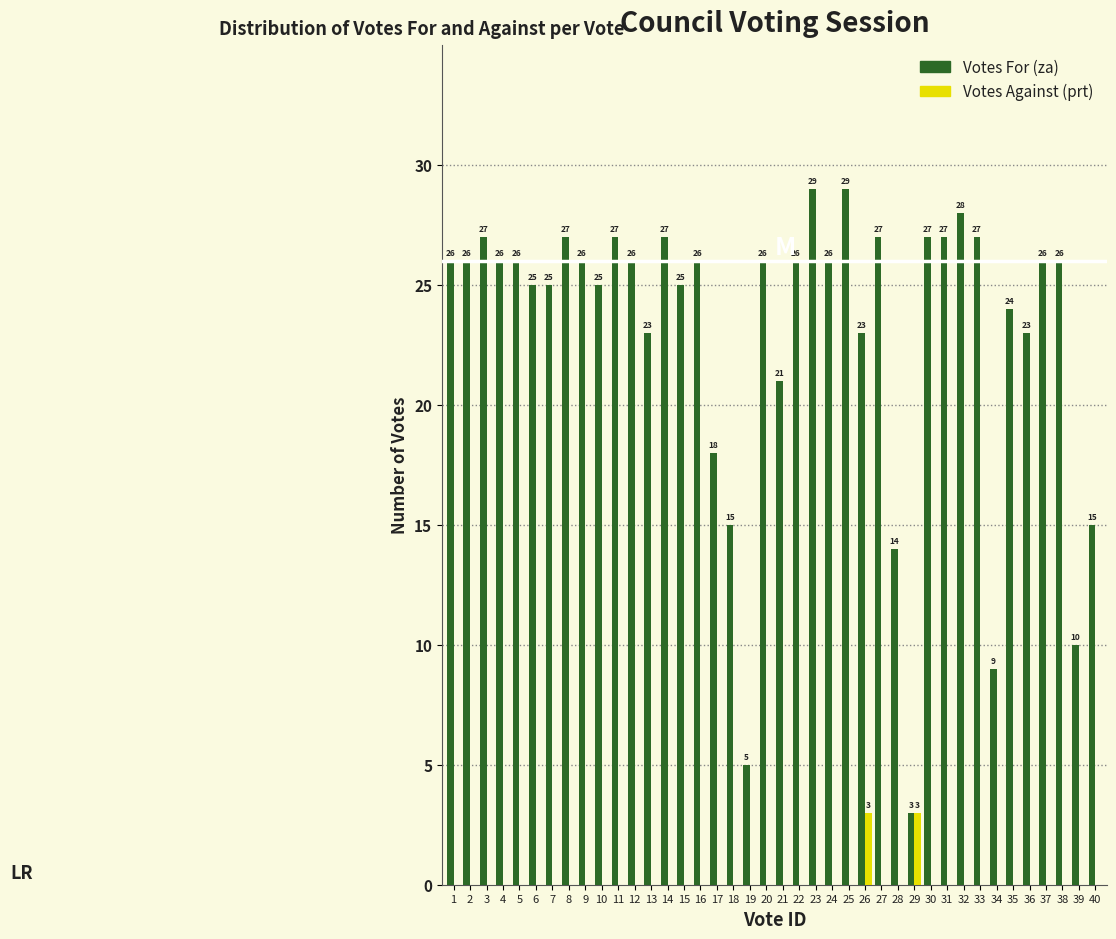

Reading left to right, list all the values displayed in this chart.

Votes For (za): 1=26	2=26	3=27	4=26	5=26	6=25	7=25	8=27	9=26	10=25	11=27	12=26	13=23	14=27	15=25	16=26	17=18	18=15	19=5	20=26	21=21	22=26	23=29	24=26	25=29	26=23	27=27	28=14	29=3	30=27	31=27	32=28	33=27	34=9	35=24	36=23	37=26	38=26	39=10	40=15
Votes Against (prt): 1=0	2=0	3=0	4=0	5=0	6=0	7=0	8=0	9=0	10=0	11=0	12=0	13=0	14=0	15=0	16=0	17=0	18=0	19=0	20=0	21=0	22=0	23=0	24=0	25=0	26=3	27=0	28=0	29=3	30=0	31=0	32=0	33=0	34=0	35=0	36=0	37=0	38=0	39=0	40=0